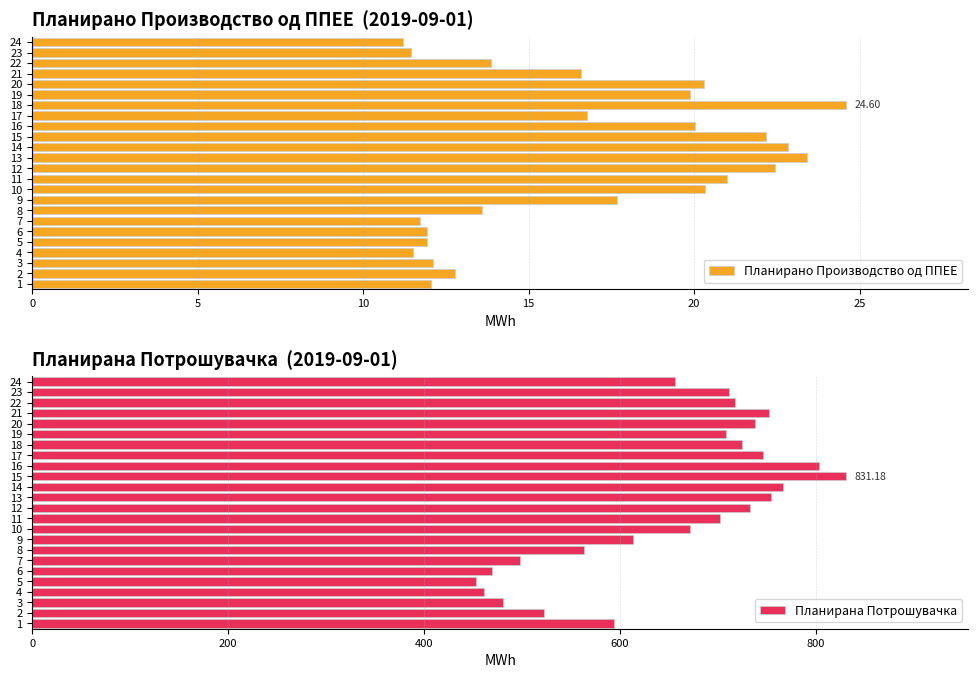

Count the number of data series in this chart.

2